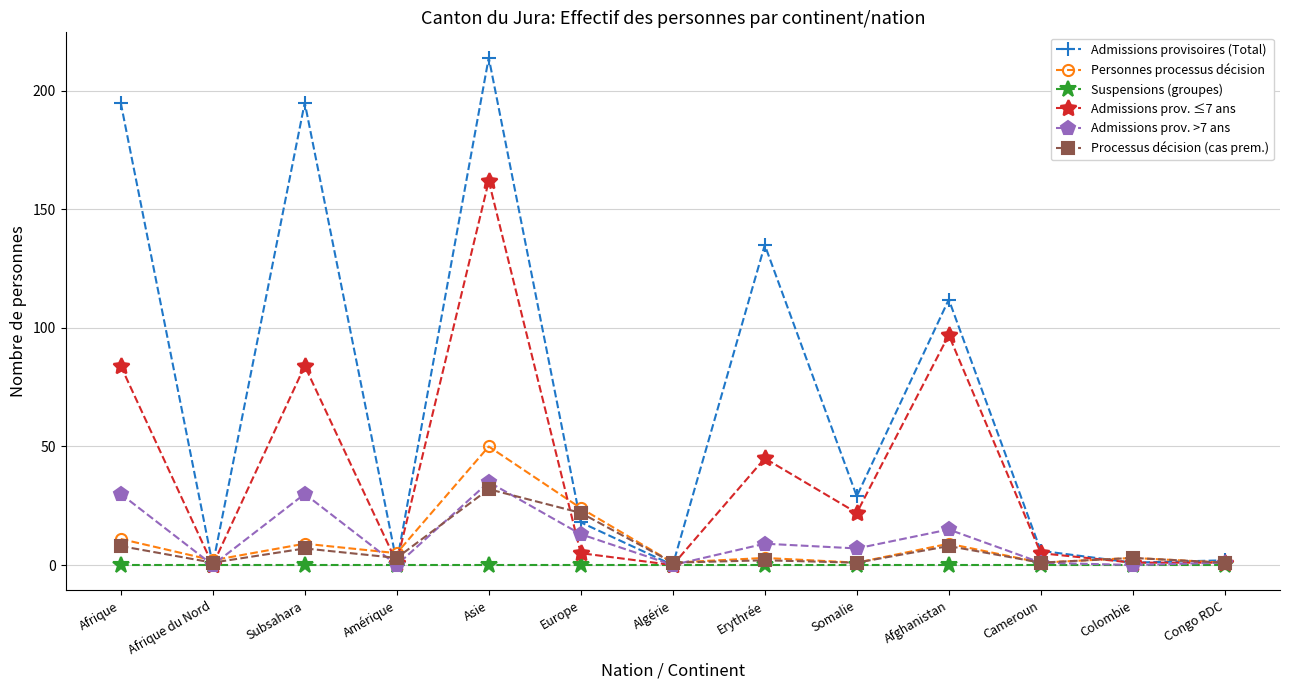

At which category is the sum across all series the highest?

Asie